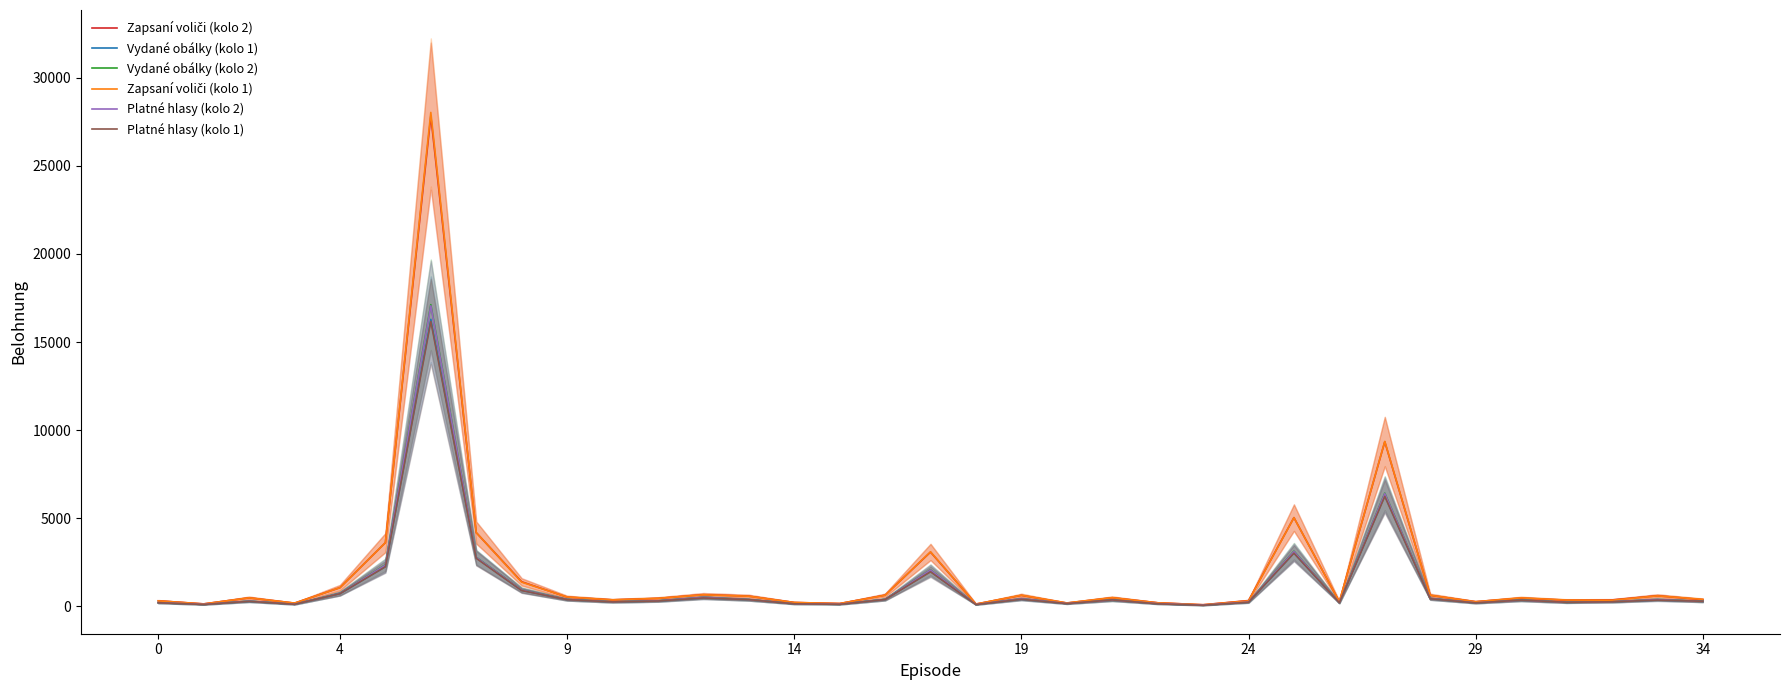

At which label does Vydané obálky (kolo 2) first exceed 300?

4